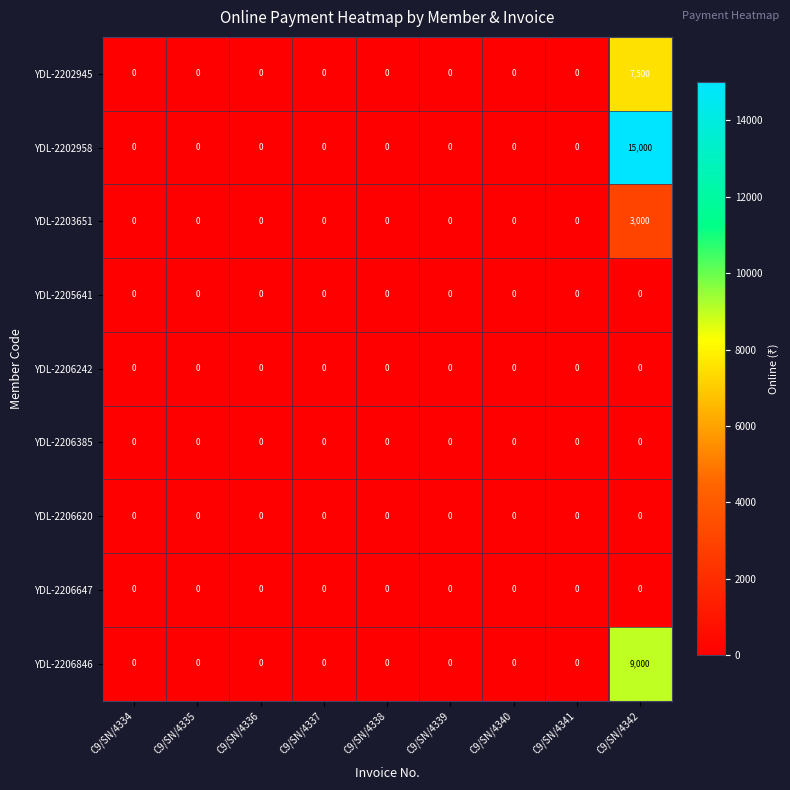

At which category is the sum across all series the highest?

C9/SN/4342